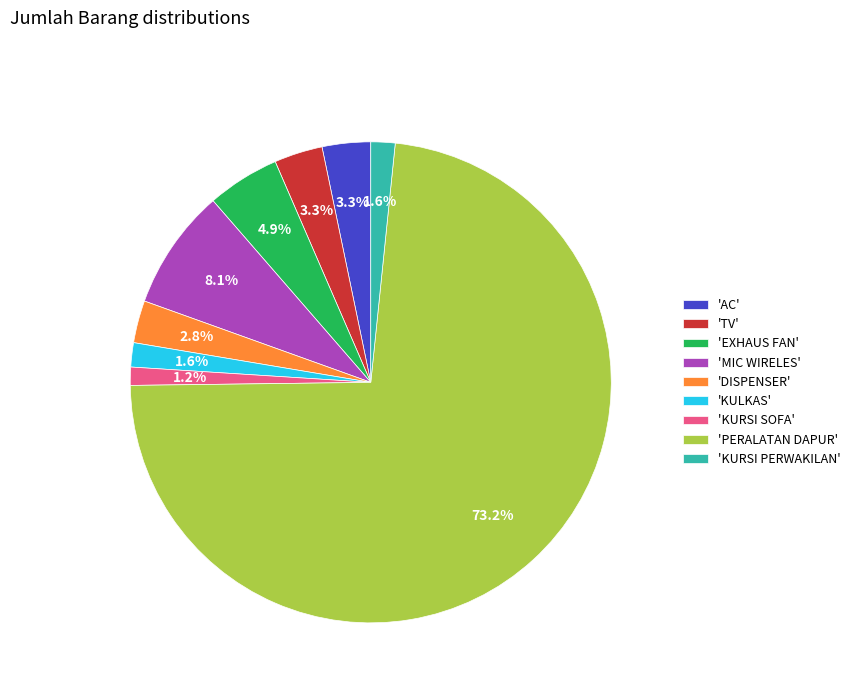

How many segments does this pie chart have?

9